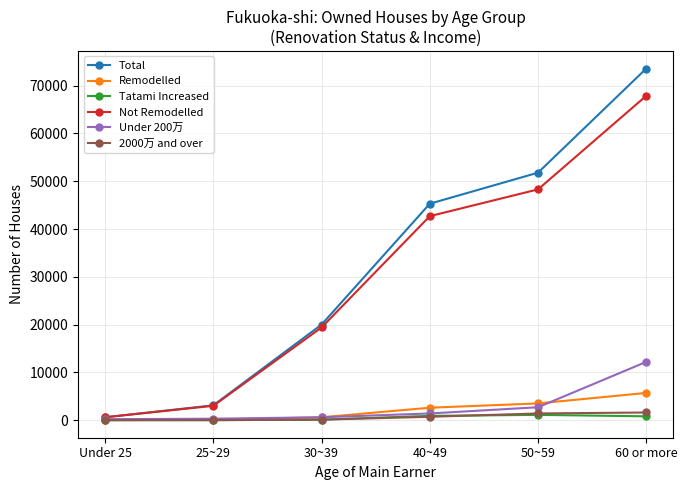

What is the lowest value of the Under 200万 series?

200